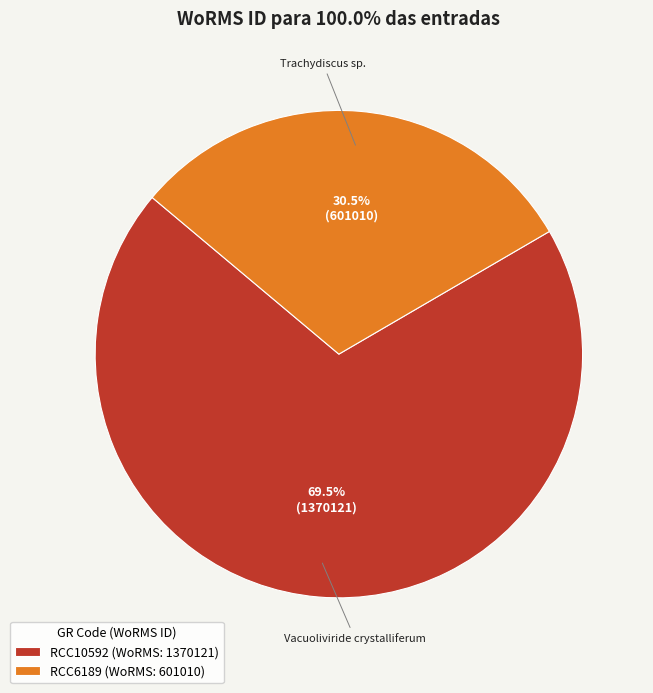

What is the ratio of the value at RCC6189 to the value at RCC10592?

0.4